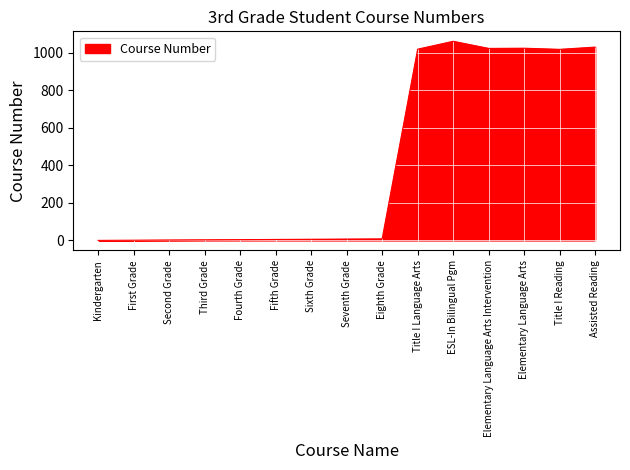

The chart shows a value of 1405 at Title I Language Arts. True or false?

False